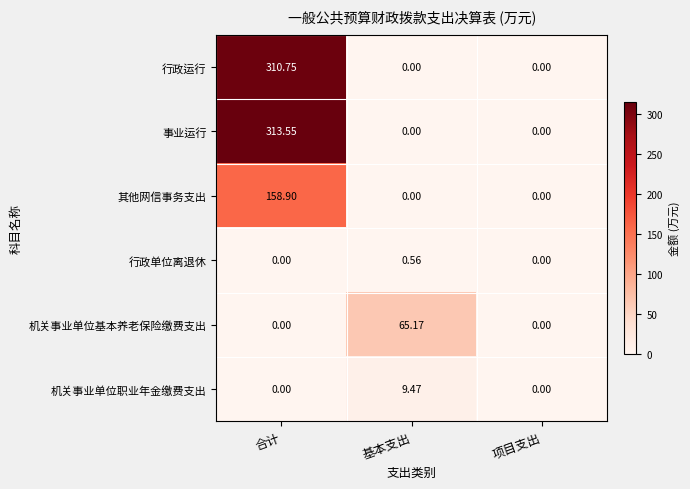

Which category has the highest value in the 行政单位离退休 series?

基本支出